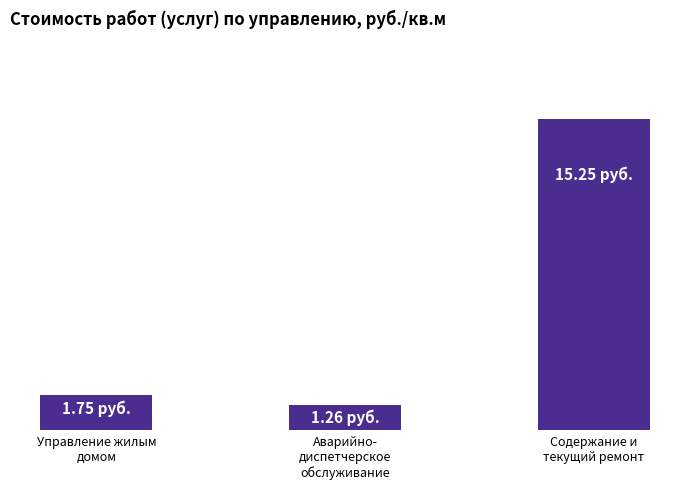

What position from the left is Аварийно-
диспетчерское
обслуживание?

2